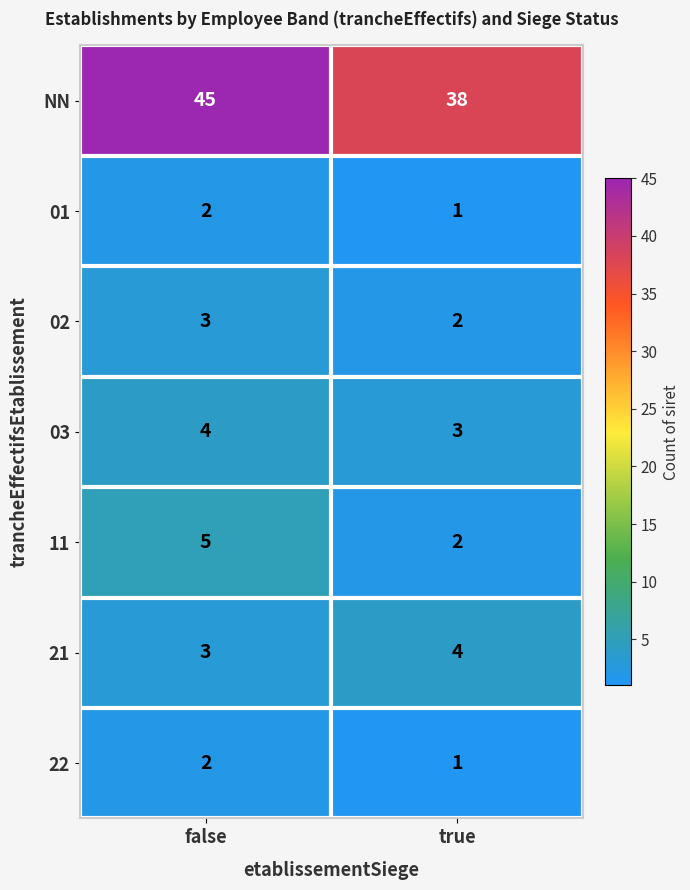

At how many categories does at least one series exceed 5?

2